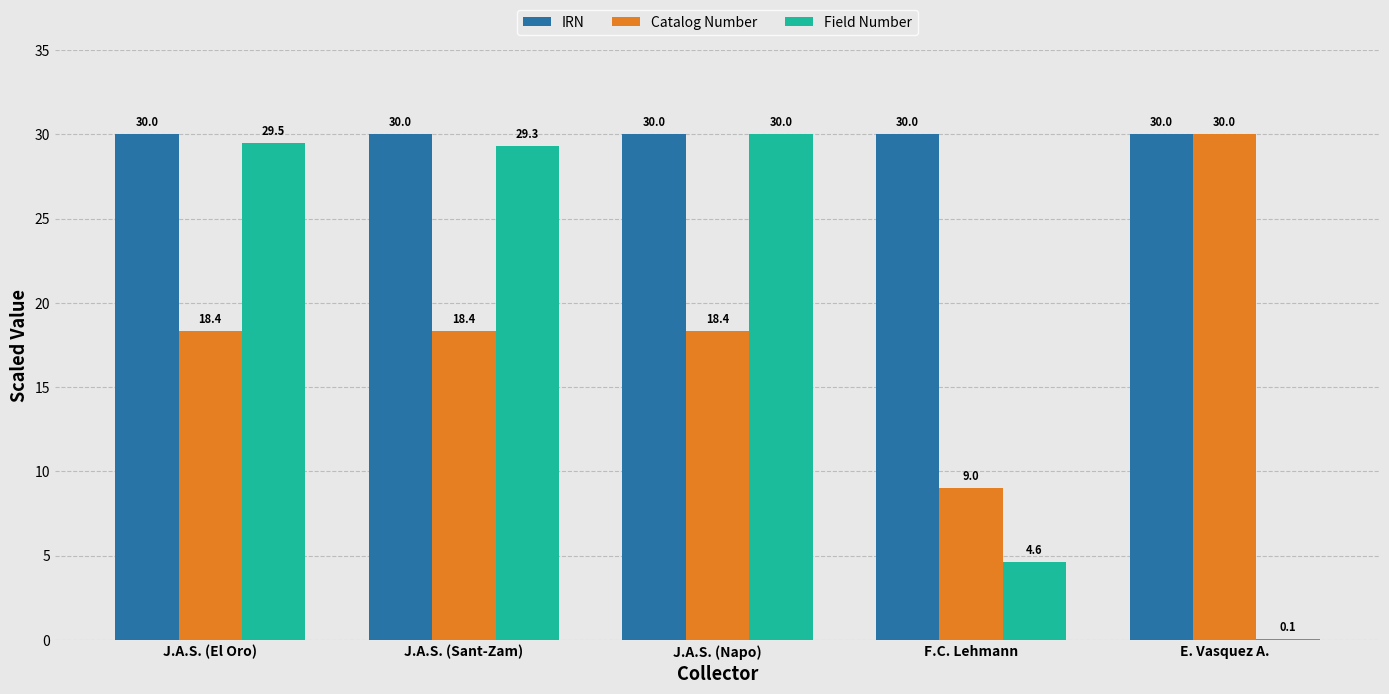

What value does the Catalog Number series have at J.A.S. (Napo)?

18.4